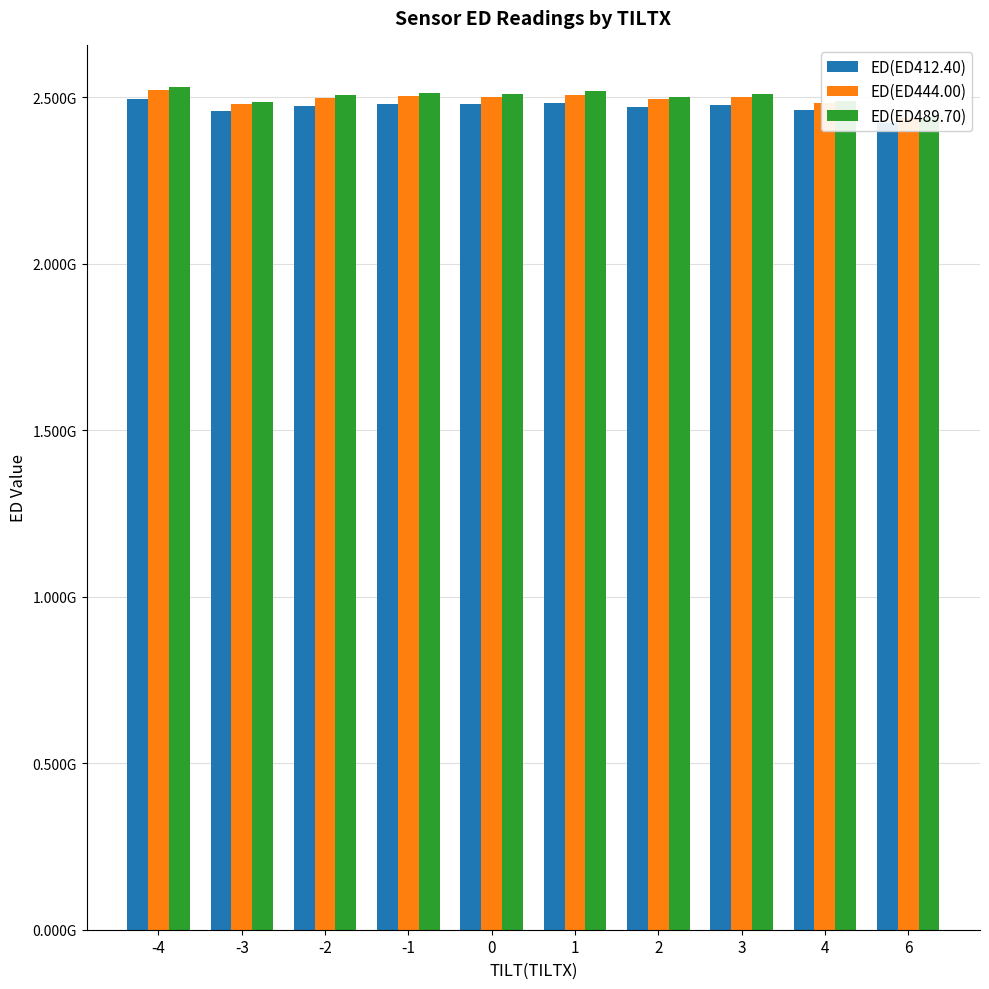

How many groups of bars are there?

10